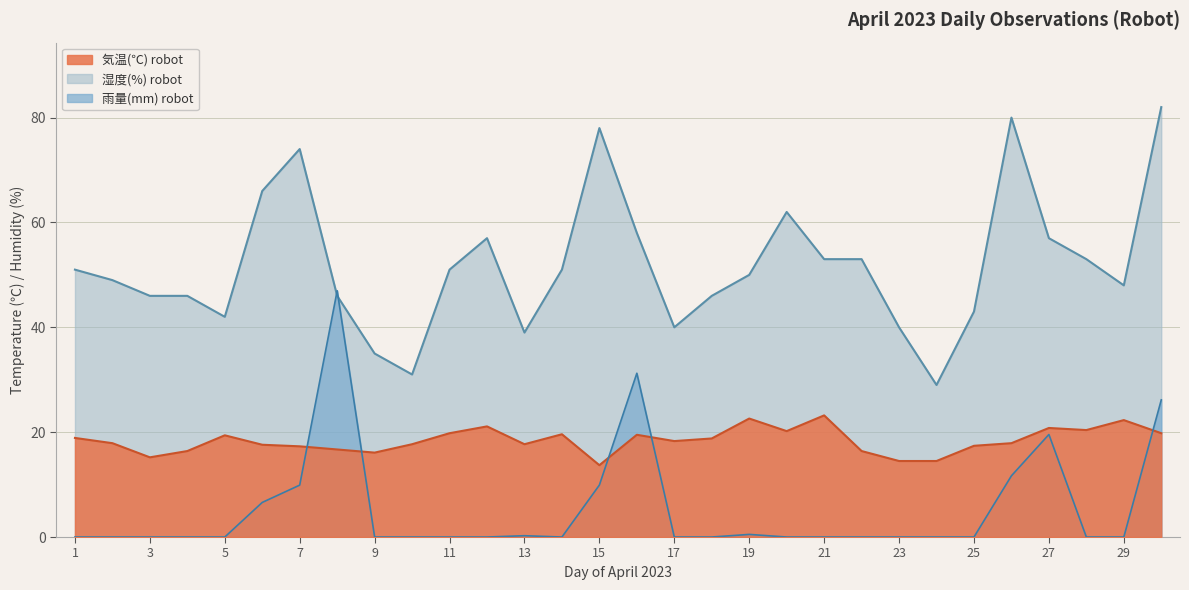

How many distinct data groups are displayed?

3